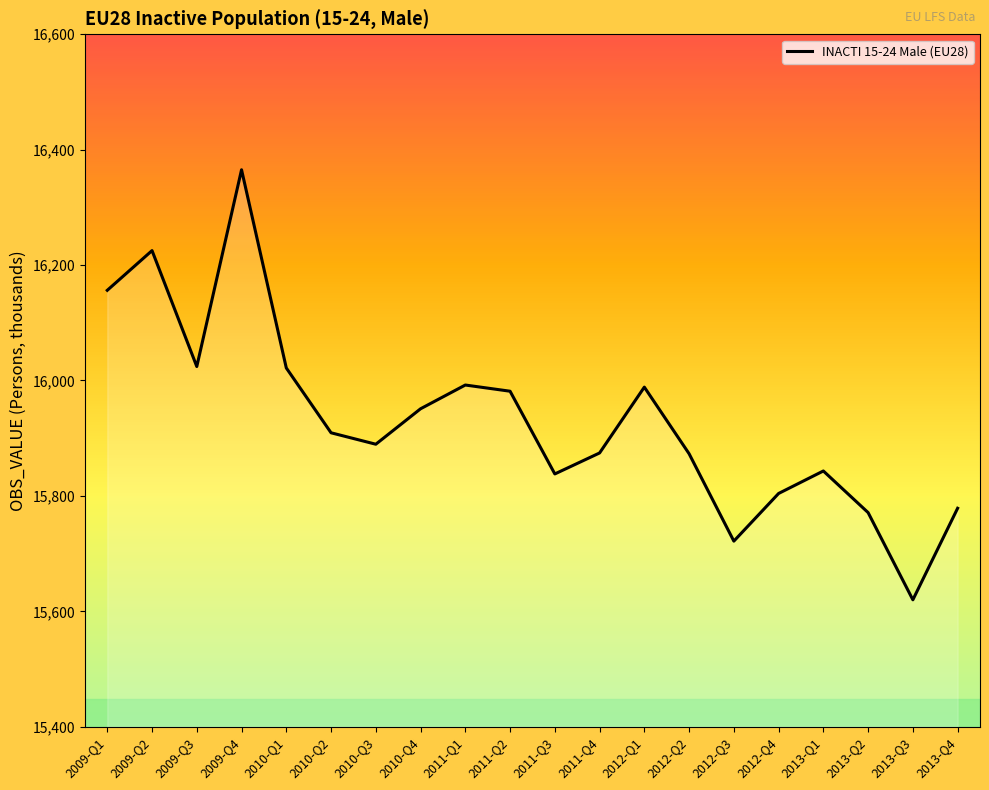

Read the value at 2013-Q3.

15619.9